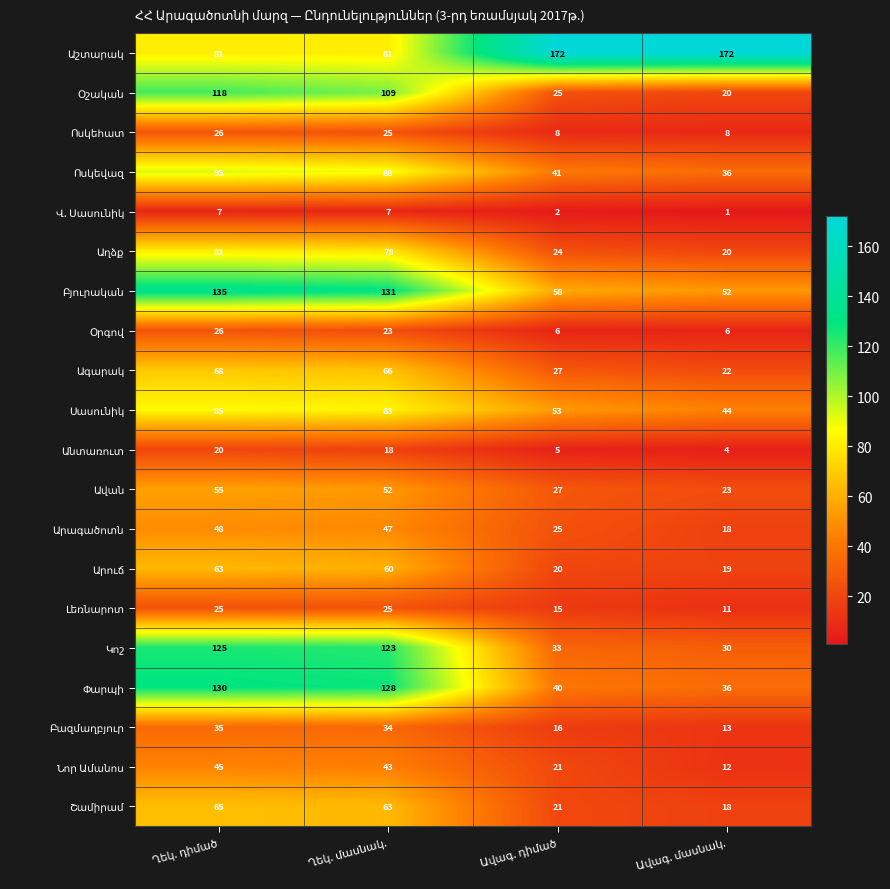

What is the maximum value shown in the chart?

172